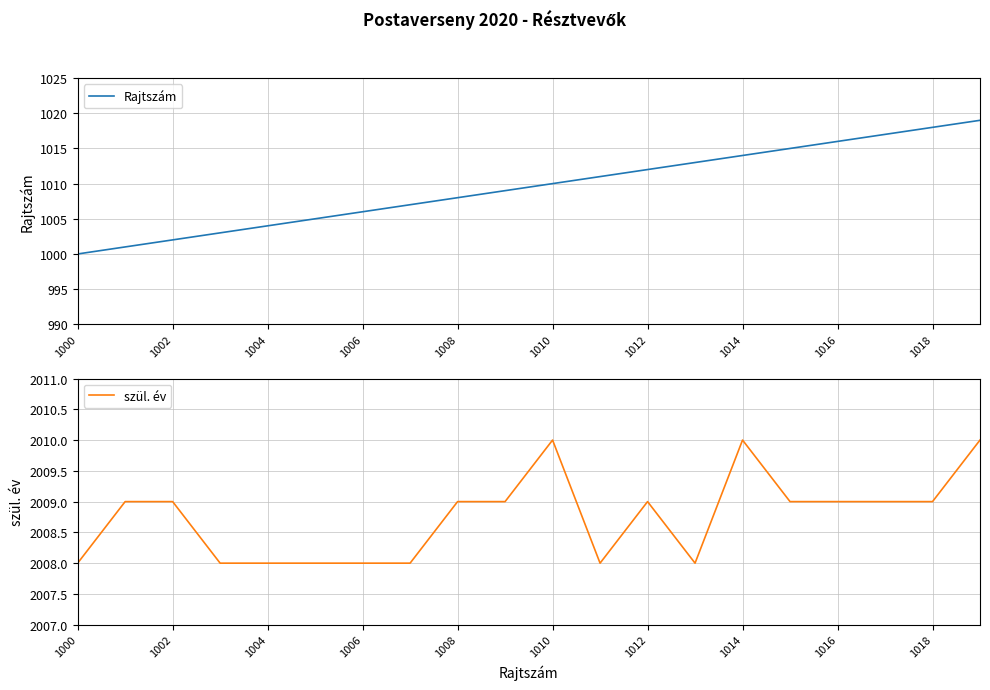

True or false: szül. év and Rajtszám cross at least once.

False